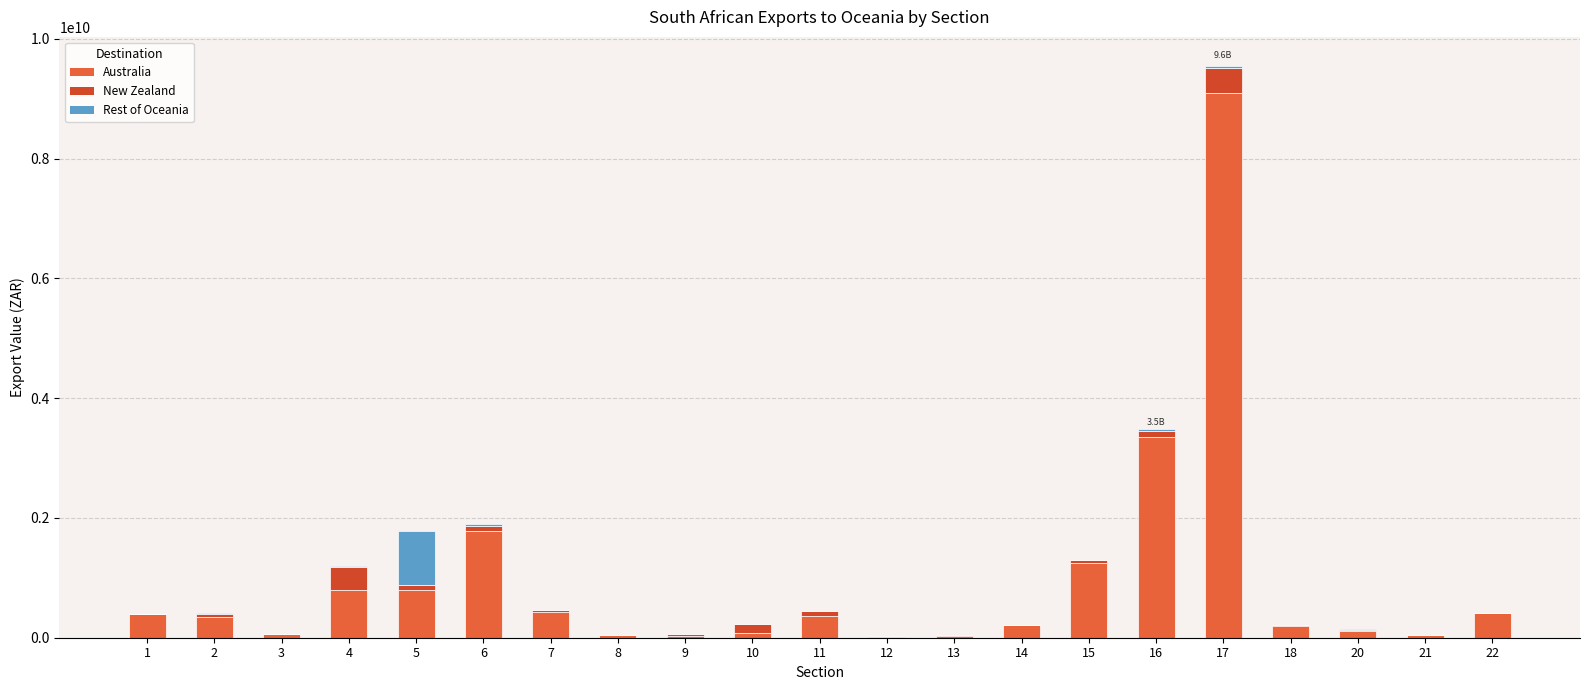

Where is Australia nearest to the value 4555536058?

16